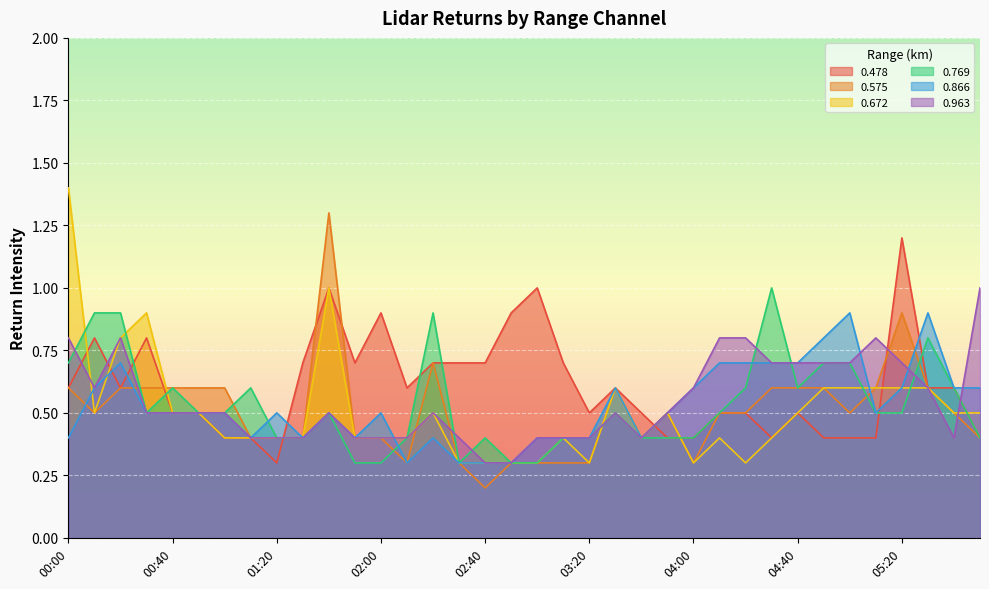

What is the label of the 5th point from the left?

00:40